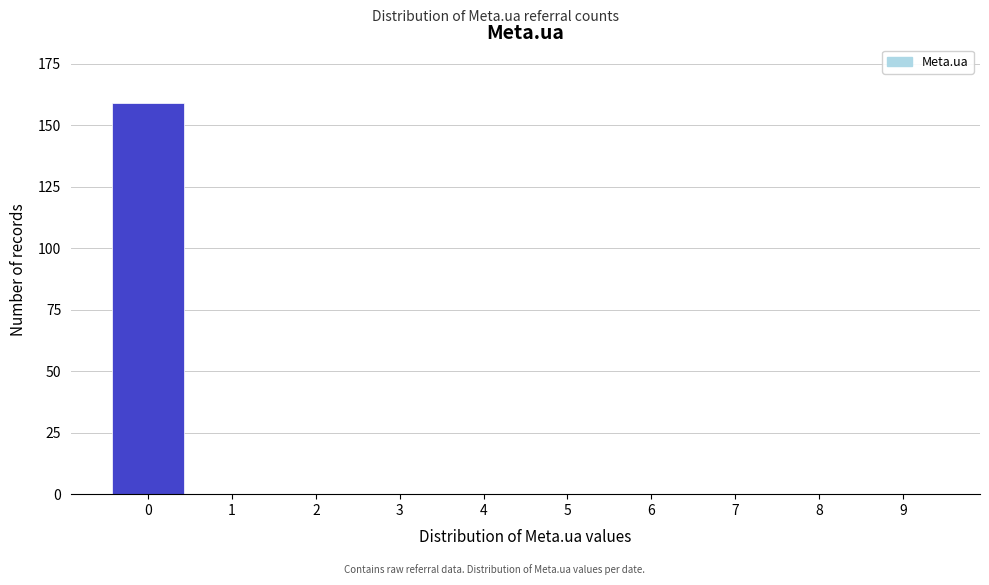

Reading left to right, transcribe all the data shown in this chart.

0=159	1=0	2=0	3=0	4=0	5=0	6=0	7=0	8=0	9=0